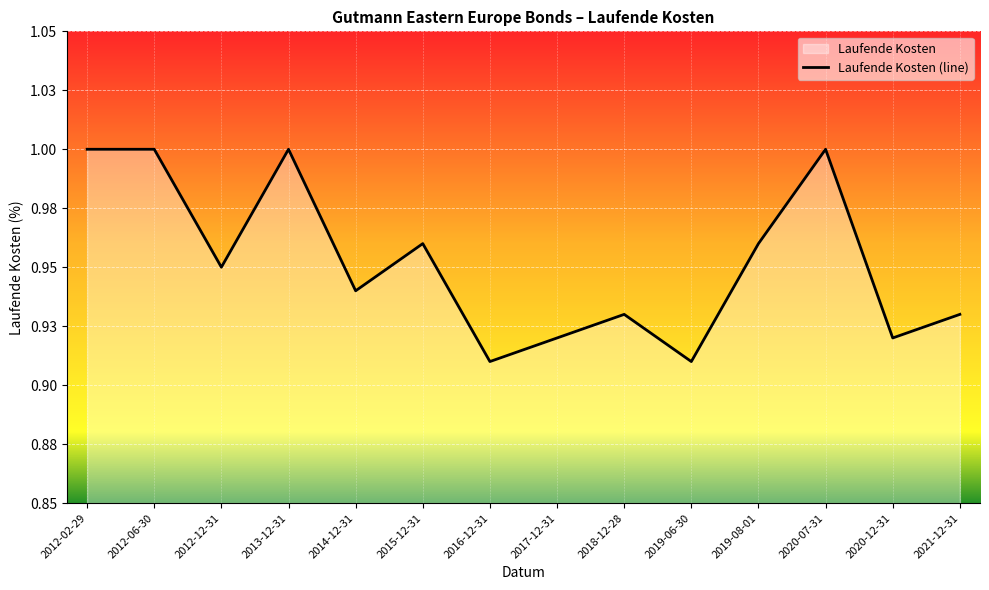

The value at 2020-12-31 is 0.9. True or false?

True